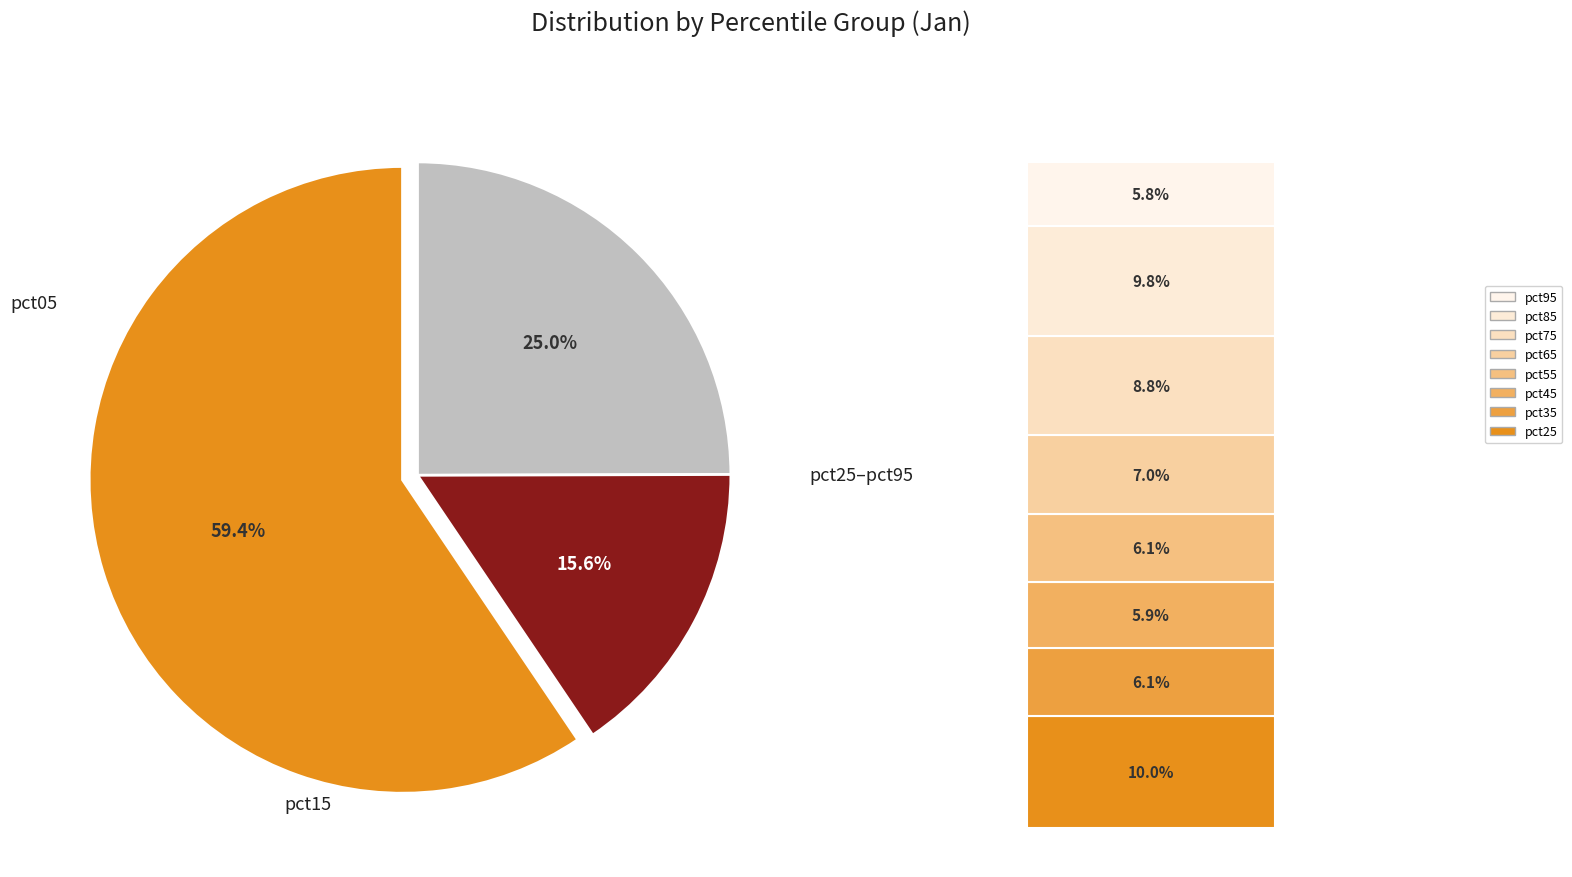

Is there any slice that represents more than half of the pie?

Yes